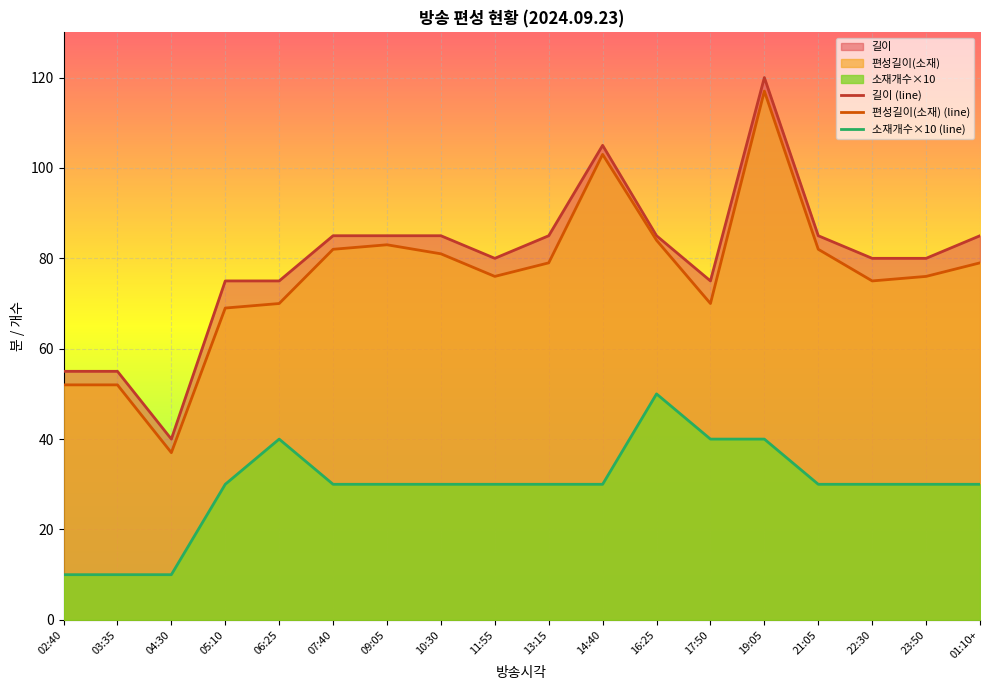

Which series has the widest spread of values?

길이 (line)